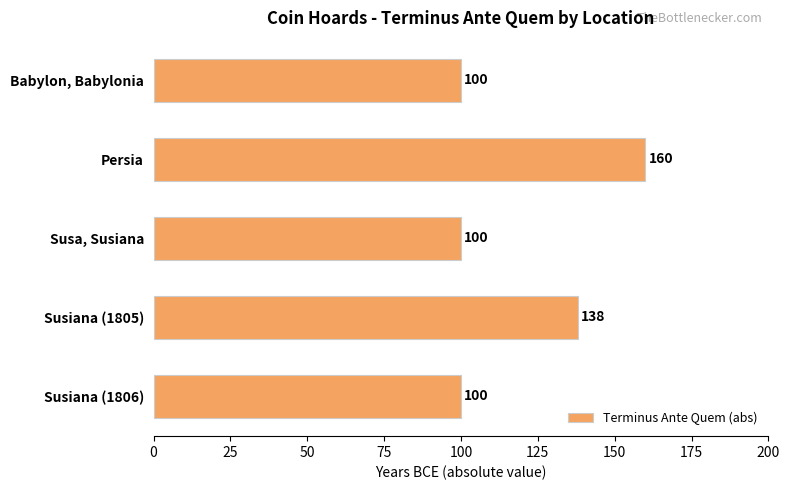

Count the number of data series in this chart.

1